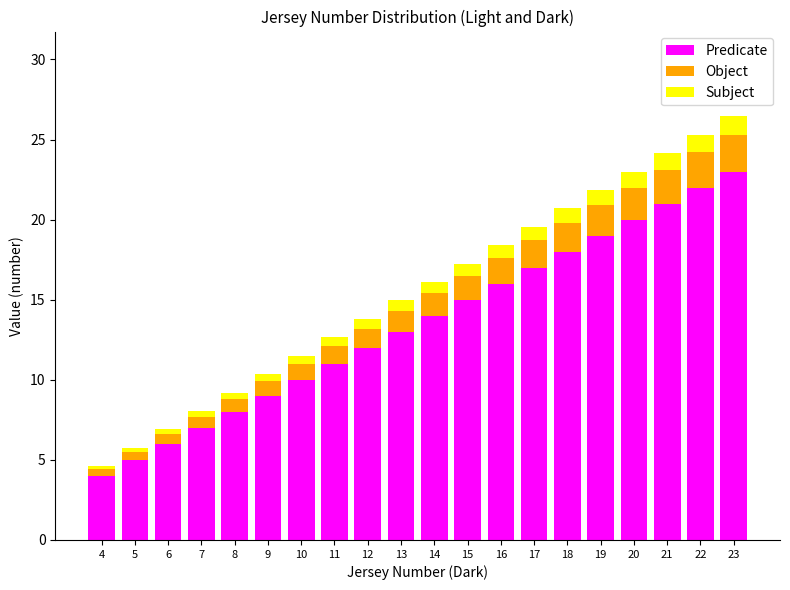

The value of Predicate at 9 is 4.9. True or false?

False